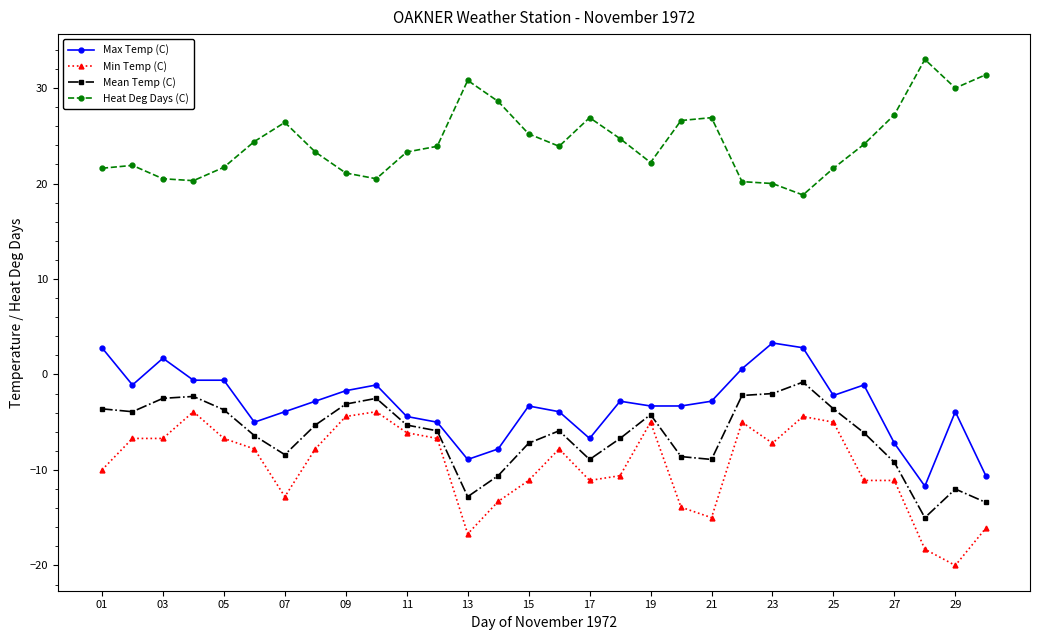

What is the difference between the maximum and second lowest values in the Heat Deg Days (C) series?

13.0